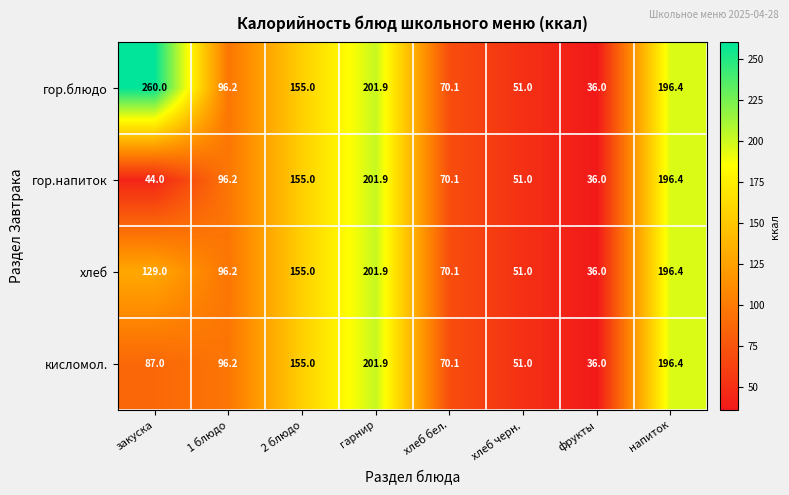

What is the difference between the гор.напиток values at хлеб бел. and 2 блюдо?

84.9